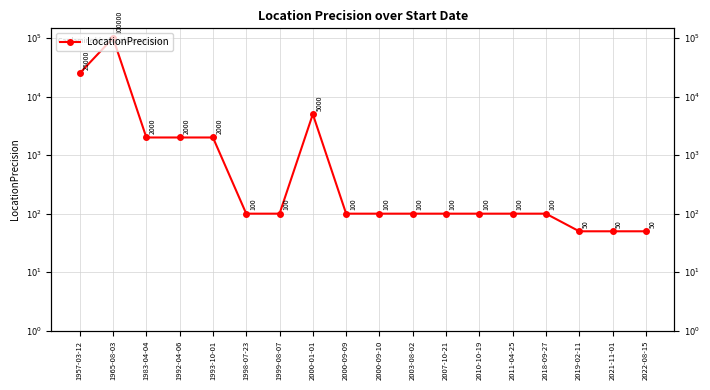

List the labels in order of value, largest first.

1965-08-03, 1957-03-12, 2000-01-01, 1983-04-04, 1992-04-06, 1993-10-01, 1998-07-23, 1999-08-07, 2000-09-09, 2000-09-10, 2003-08-02, 2007-10-21, 2010-10-19, 2011-04-25, 2018-09-27, 2019-02-11, 2021-11-01, 2022-08-15